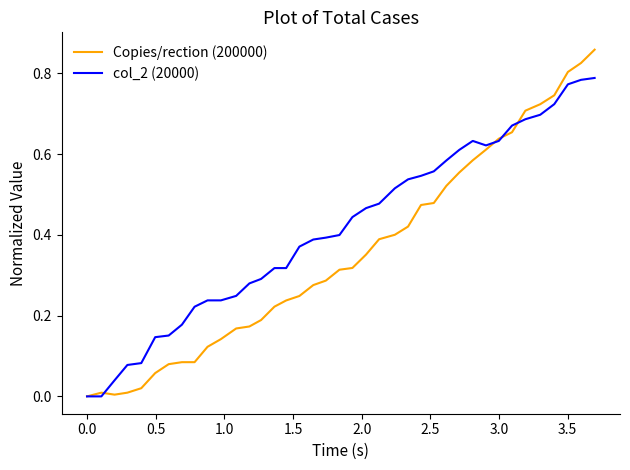

Which series has the widest spread of values?

Copies/rection (200000)